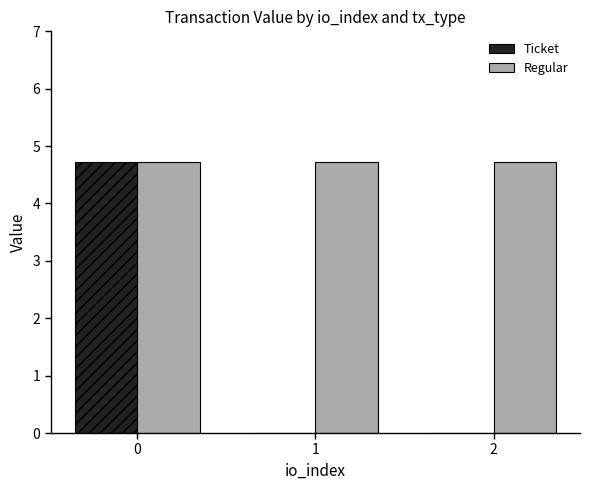

Is the value of Ticket at 2 greater than the value of Regular at 2?

No